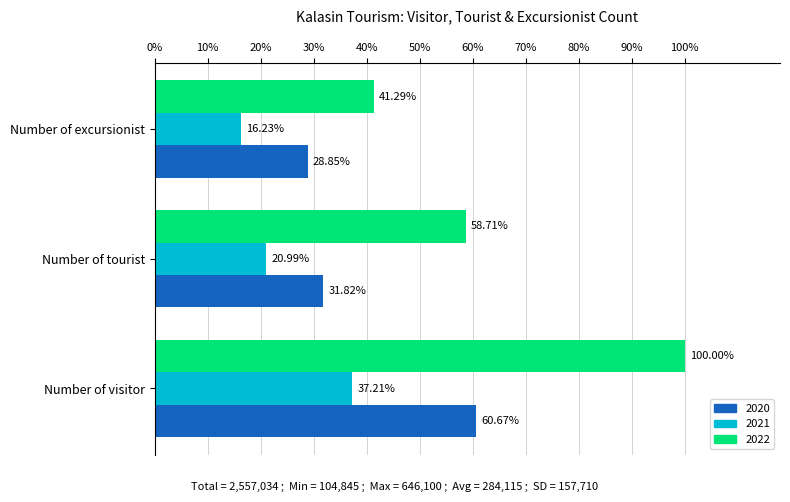

What is the maximum value shown in the chart?

646100